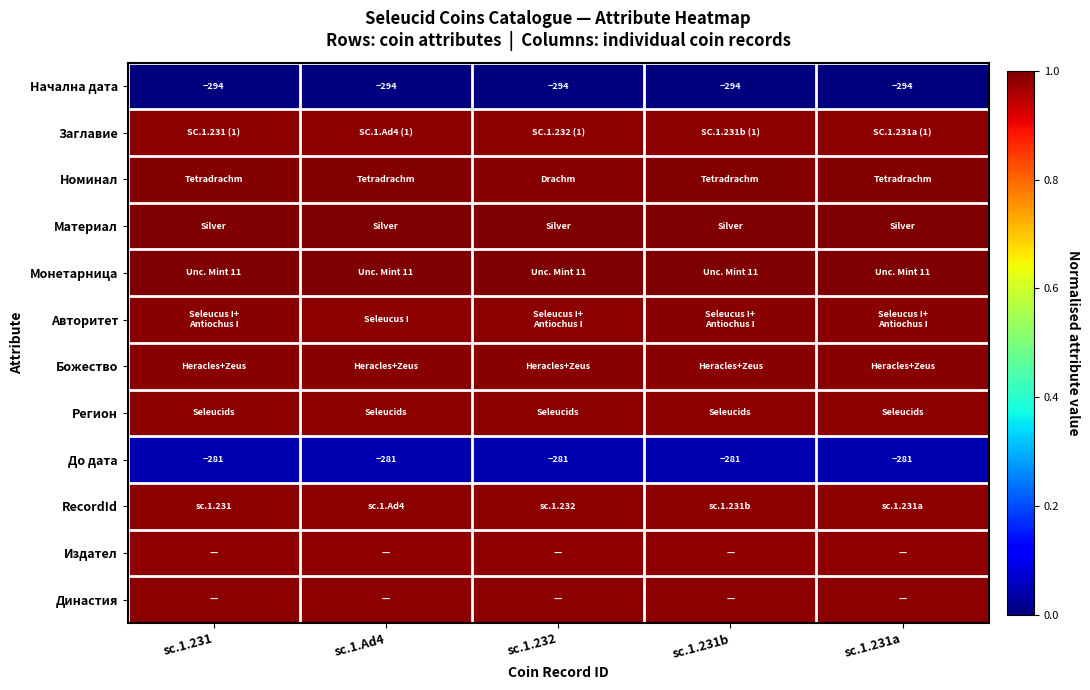

Is the value of Начална дата at sc.1.231 greater than the value of Монетарница at sc.1.231?

No